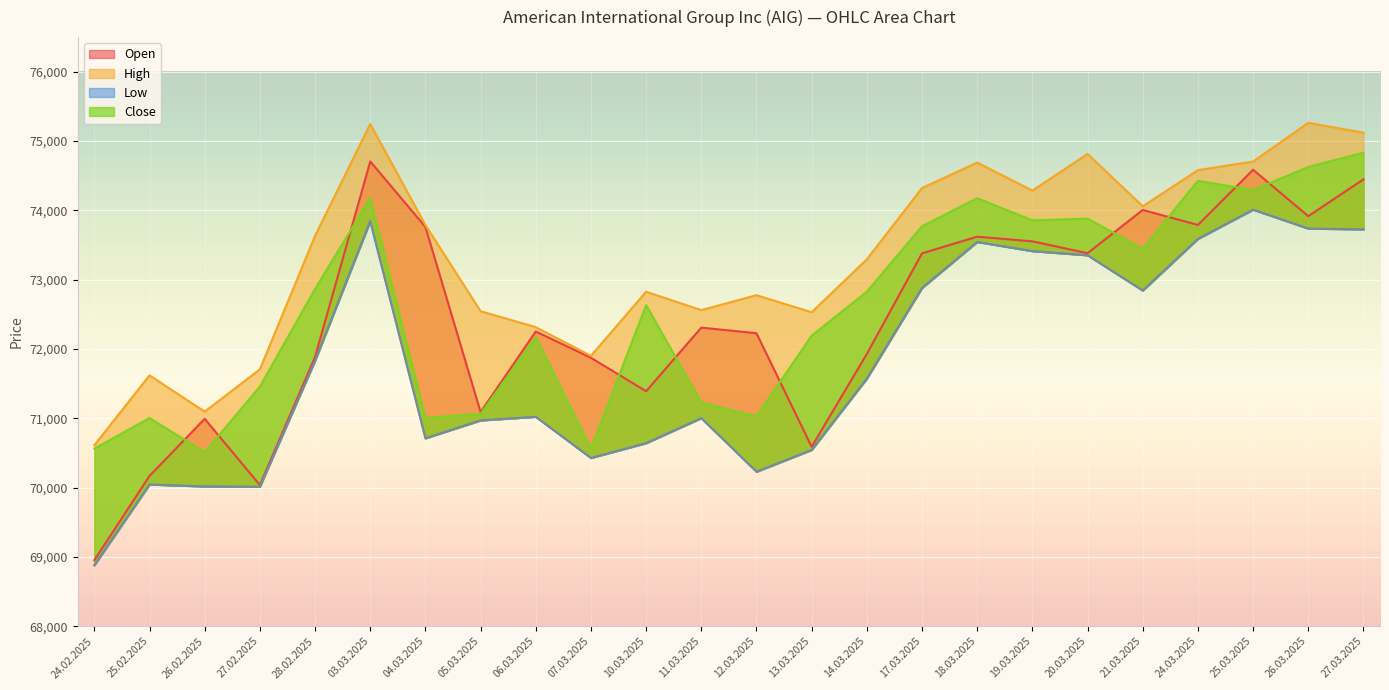

Is it true that Open equals 38251 at 04.03.2025?

False